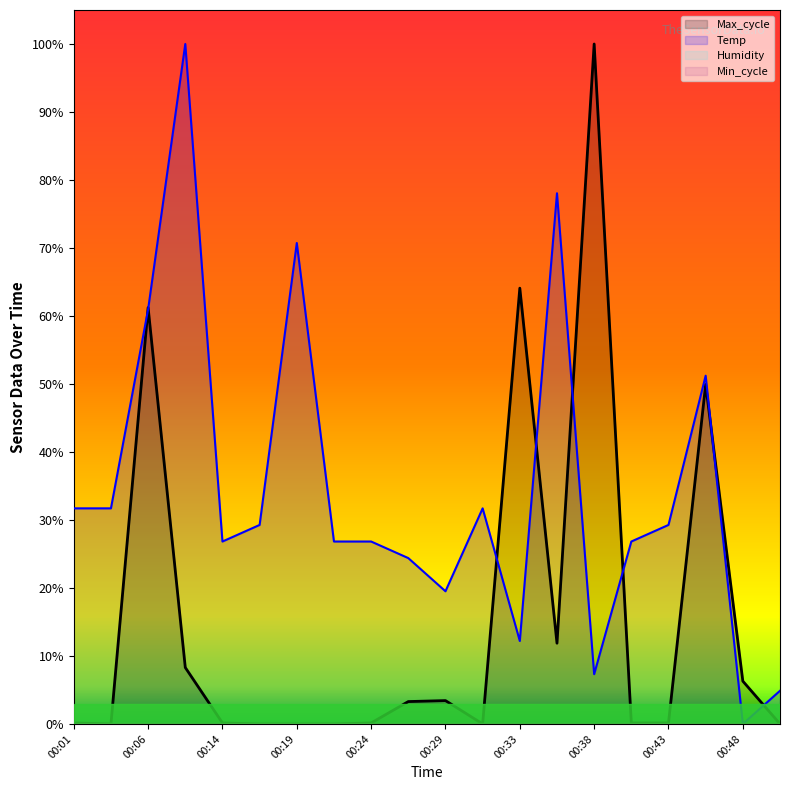

At which category does Temp reach its first local peak?

00:08